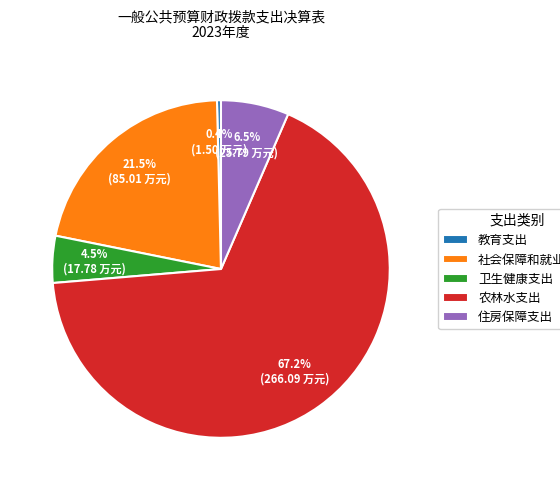

Count the number of slices in the pie.

5